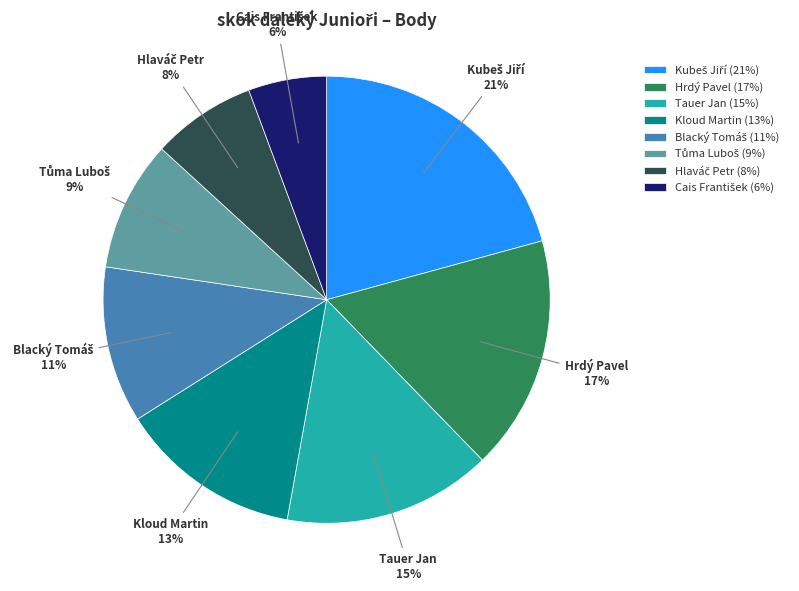

True or false: Tauer Jan accounts for 15% of the total.

True